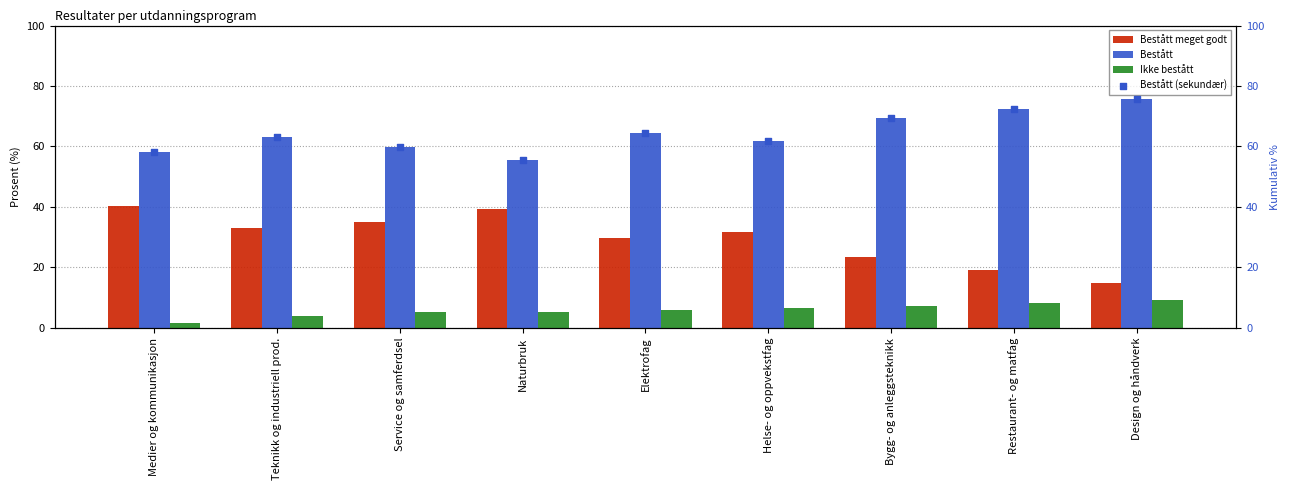

At which category is the sum across all series the highest?

Design og håndverk